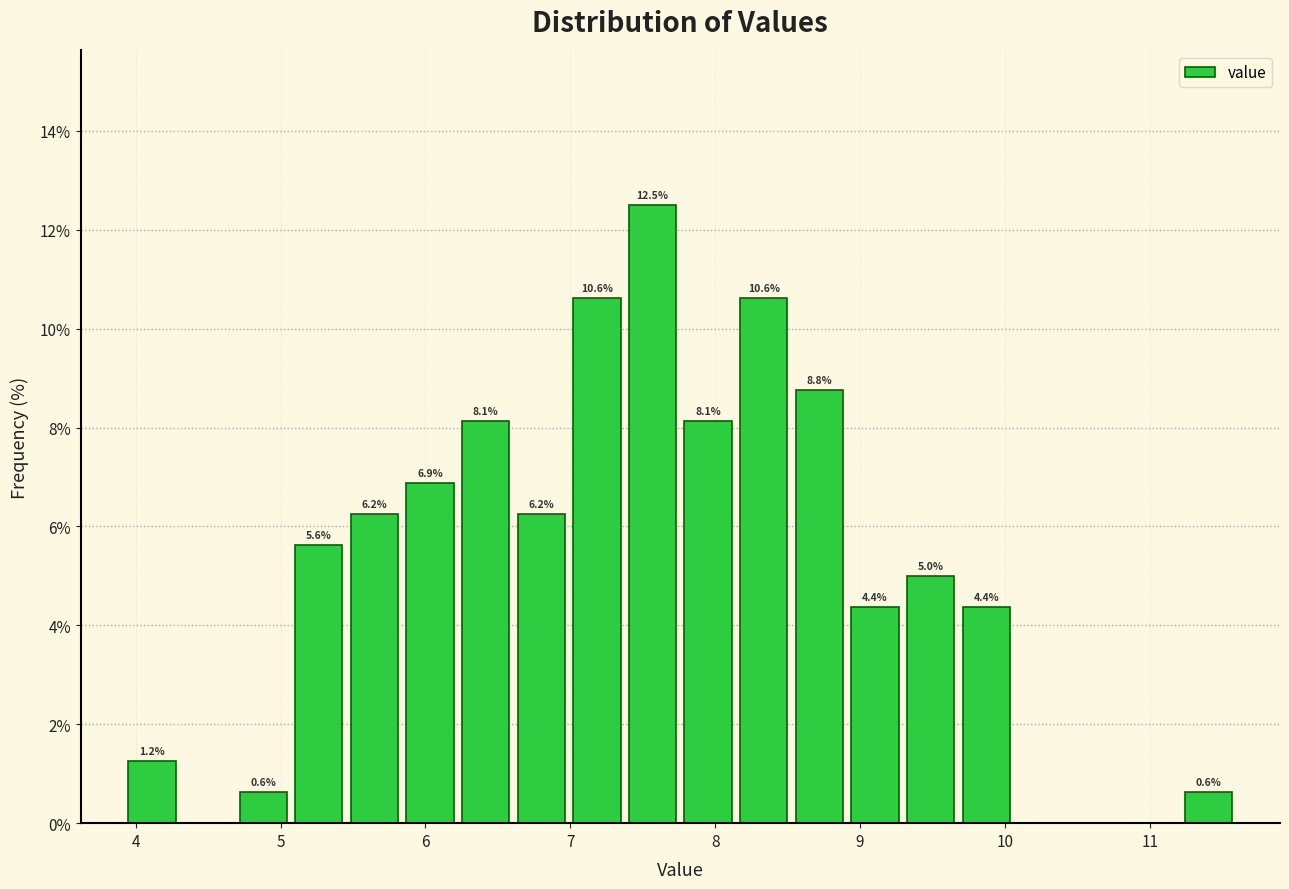

Around what value on the x-axis is the tallest bar? Give the approximate position of its centre, as read against the axis.

7.6